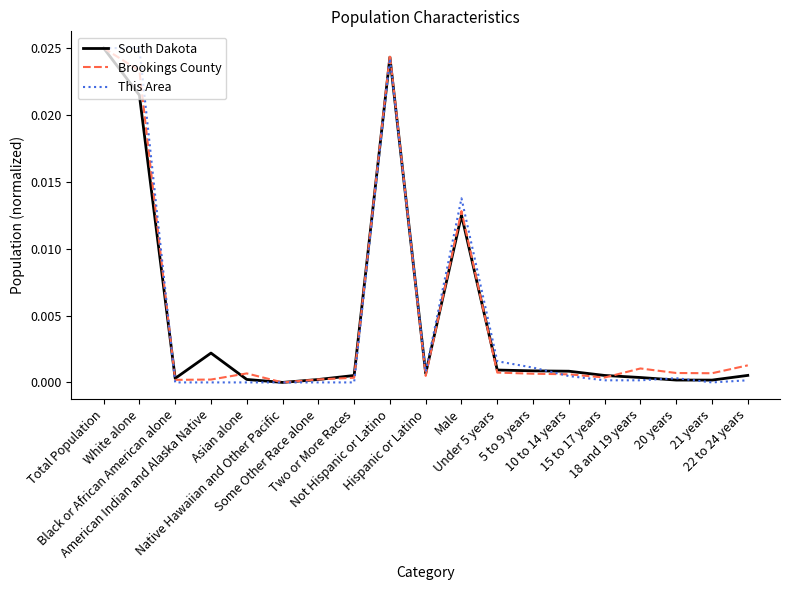

True or false: Brookings County and This Area cross at least once.

True